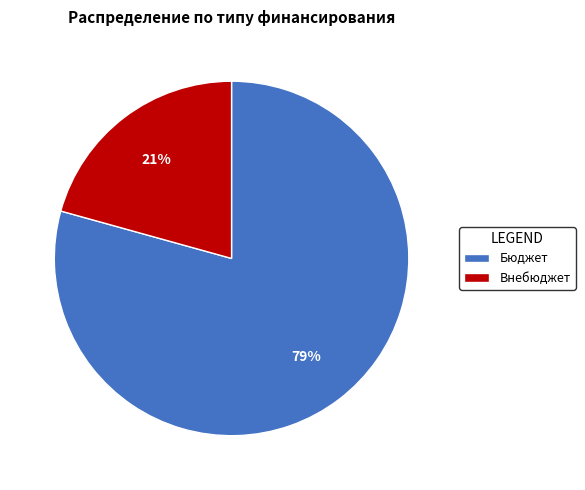

What is the largest slice in the pie chart?

Бюджет